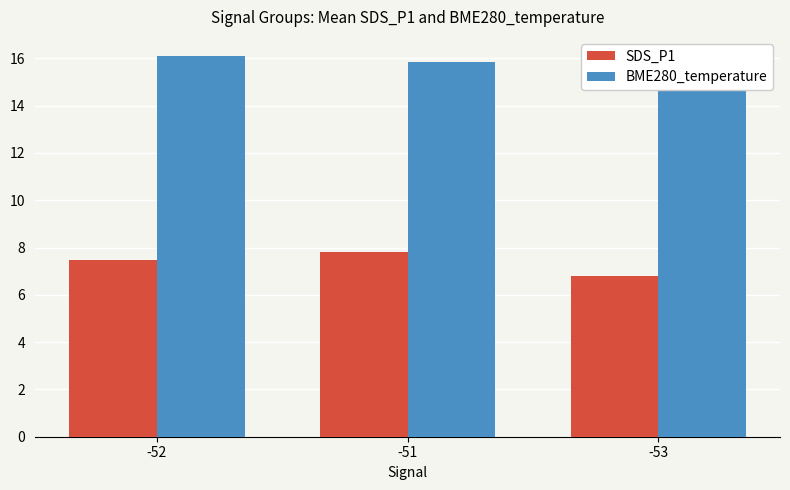

Which series has the widest spread of values?

SDS_P1